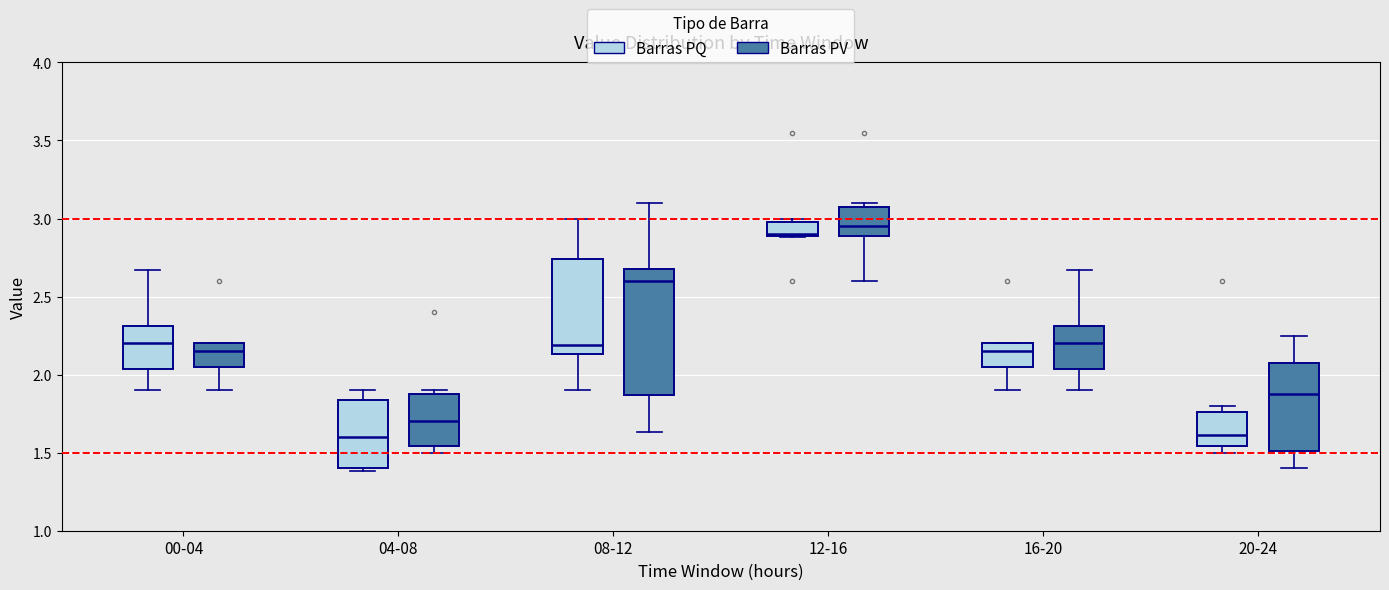

Reading left to right, read every box against the y-axis: the position of its median line, the range the box covers, and the ends of its whiskers. The values are not printed on the chart, so give them approximately, as read against the axis.

00-04 (Barras PQ): median 2.20, box 2.05 to 2.30, whiskers 1.90 to 2.65
00-04 (Barras PV): median 2.15, box 2.05 to 2.20, whiskers 1.90 to 2.20
04-08 (Barras PQ): median 1.60, box 1.40 to 1.85, whiskers 1.40 (just below the box's lower edge) to 1.90
04-08 (Barras PV): median 1.70, box 1.55 to 1.90, whiskers 1.50 to 1.90 (just above the box's upper edge)
08-12 (Barras PQ): median 2.20, box 2.15 to 2.75, whiskers 1.90 to 3.00
08-12 (Barras PV): median 2.60, box 1.85 to 2.70, whiskers 1.65 to 3.10
12-16 (Barras PQ): median 2.90 (just above the box's lower edge), box 2.90 to 3.00, whiskers 2.90 to 3.00 (just above the box's upper edge)
12-16 (Barras PV): median 2.95, box 2.90 to 3.10, whiskers 2.60 to 3.10 (just above the box's upper edge)
16-20 (Barras PQ): median 2.15, box 2.05 to 2.20, whiskers 1.90 to 2.20
16-20 (Barras PV): median 2.20, box 2.05 to 2.30, whiskers 1.90 to 2.65
20-24 (Barras PQ): median 1.60, box 1.55 to 1.75, whiskers 1.50 to 1.80
20-24 (Barras PV): median 1.90, box 1.50 to 2.05, whiskers 1.40 to 2.25